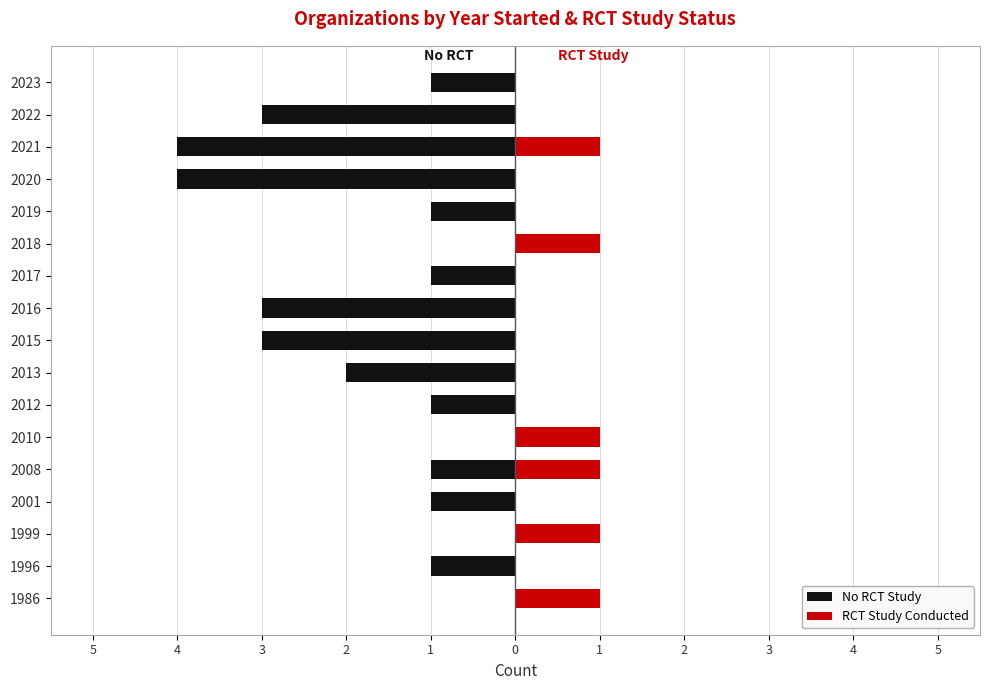

True or false: RCT Study Conducted has a value of 0 at 1999.

False